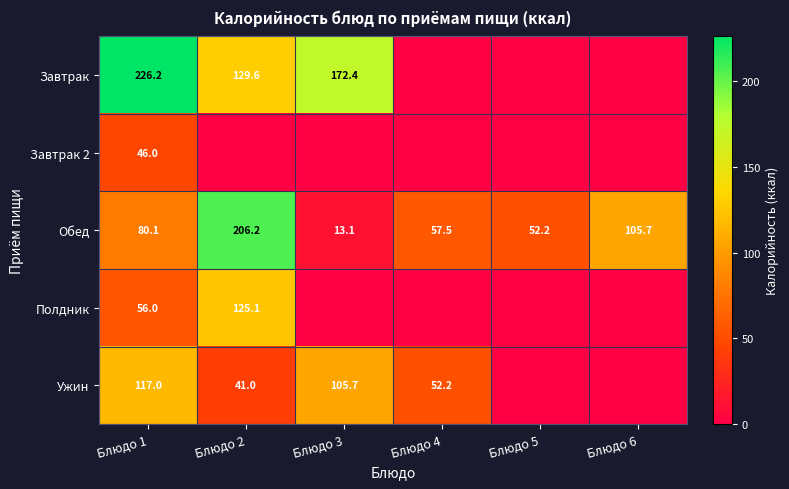

At Блюдо 1, list the series in order from smallest to largest.

Завтрак 2, Полдник, Обед, Ужин, Завтрак